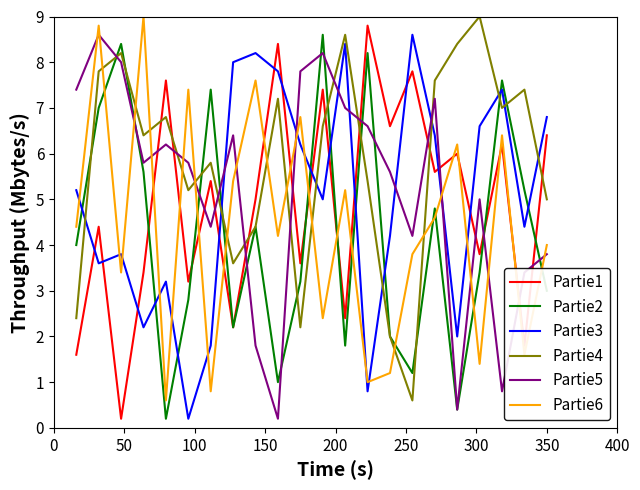

What is the maximum value for Partie1?

8.8